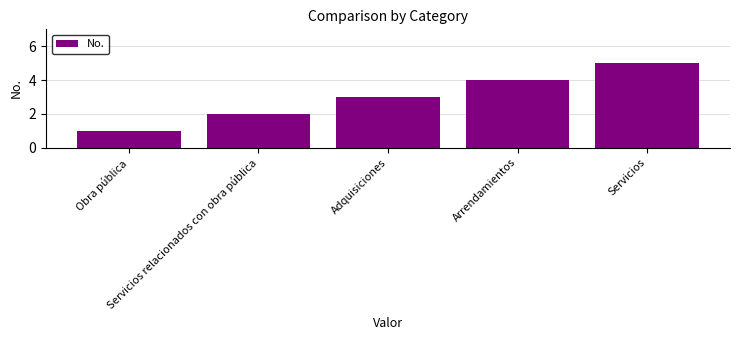

Reading left to right, extract all data points from this chart.

Obra pública=1	Servicios relacionados con obra pública=2	Adquisiciones=3	Arrendamientos=4	Servicios=5